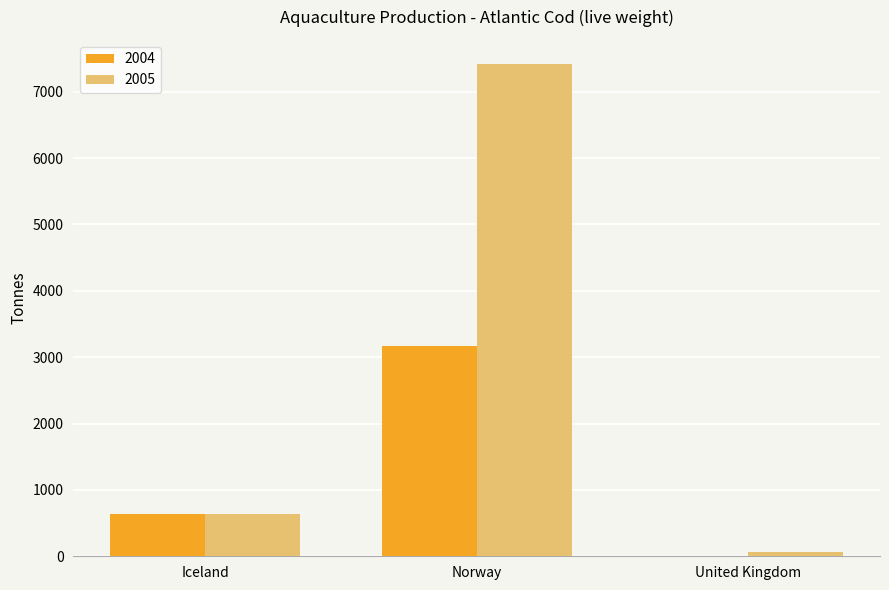

How many 2004 values are between 8 and 3165?

3